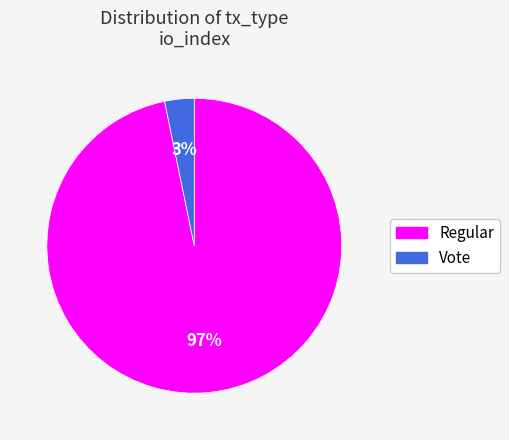

True or false: Vote accounts for 15% of the total.

False